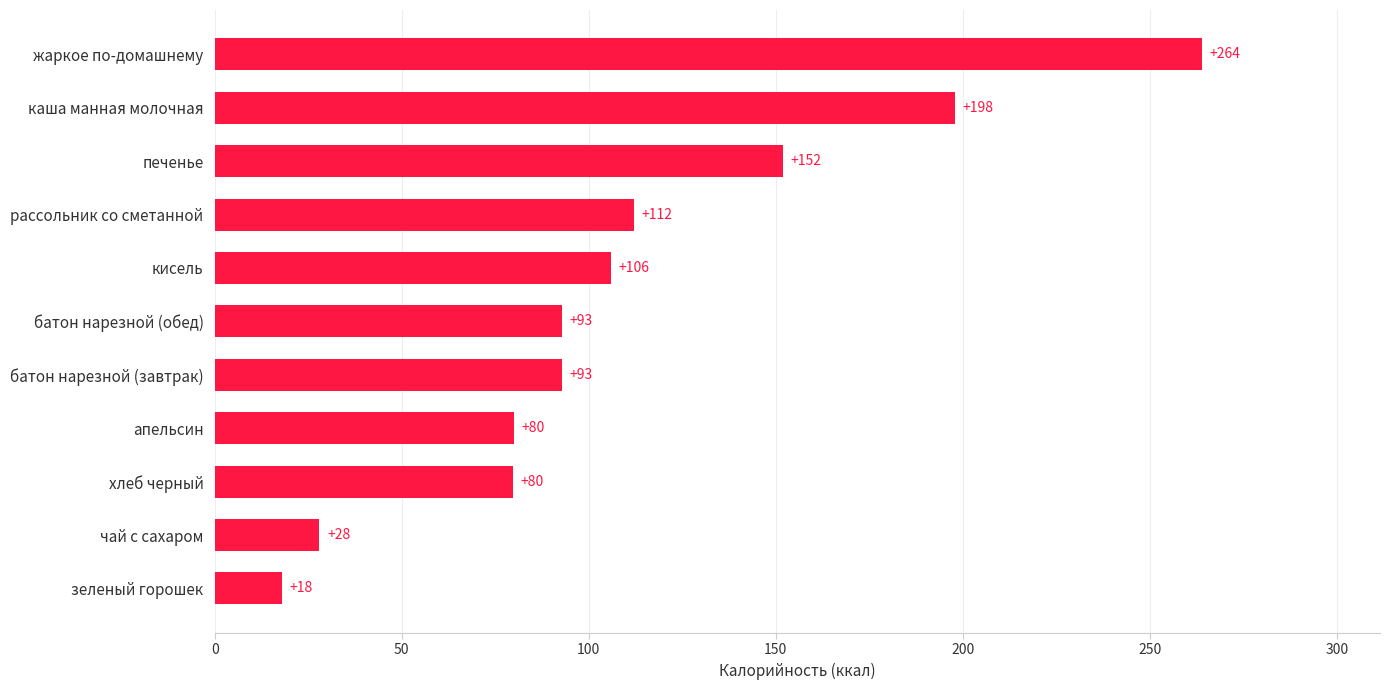

What is the change in value from кисель to печенье?

+46.0